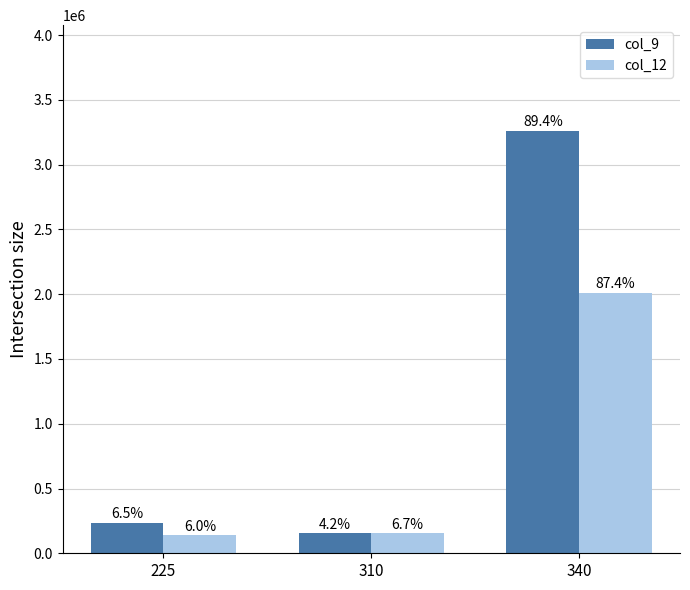

How many groups of bars are there?

3